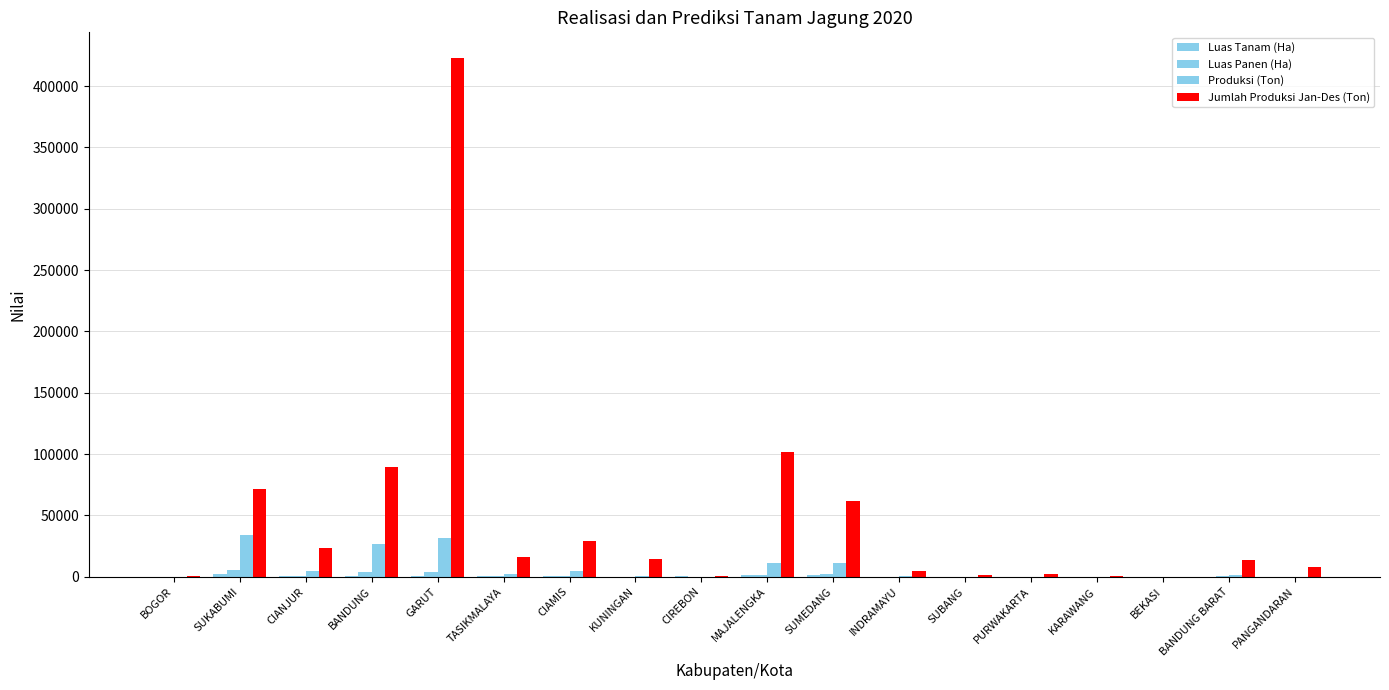

Are the bars horizontal?

No